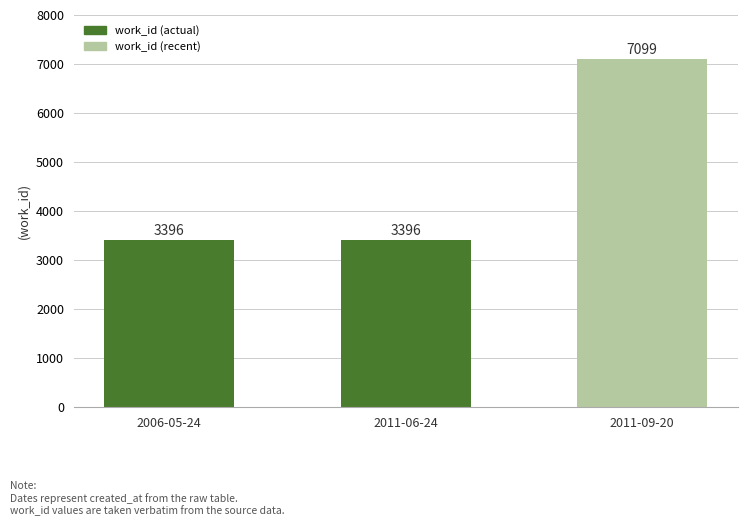

What is the label of the 2nd bar from the right?

2011-06-24